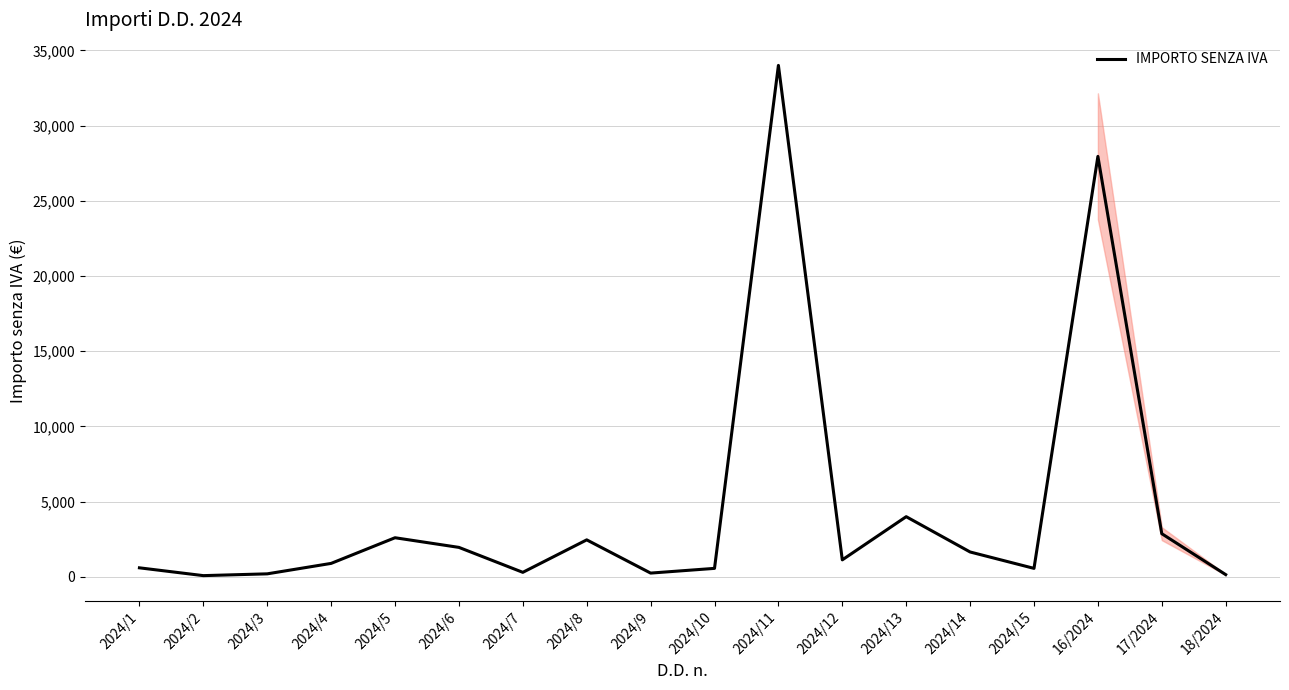

What is the difference between the maximum and minimum values?

33918.9